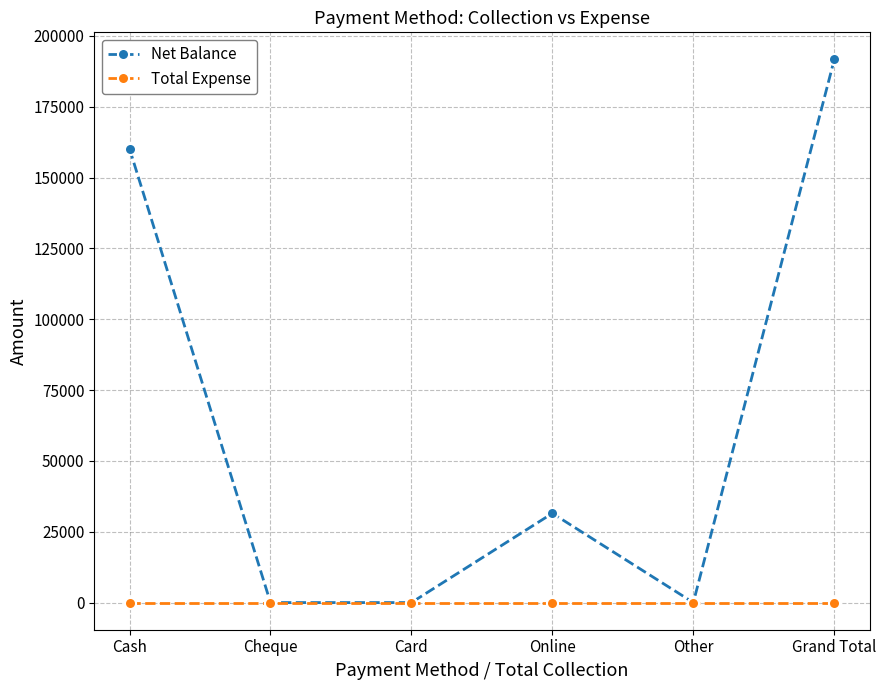

Which series changed the most between Cheque and Grand Total?

Net Balance